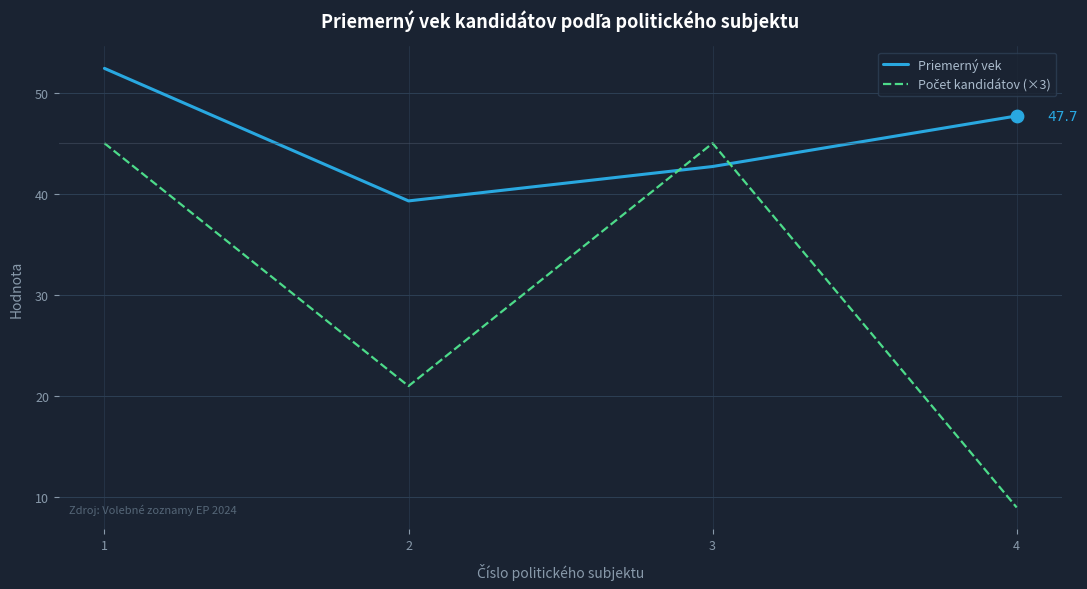

What is the spread (max minus min) of values at 2?

18.3